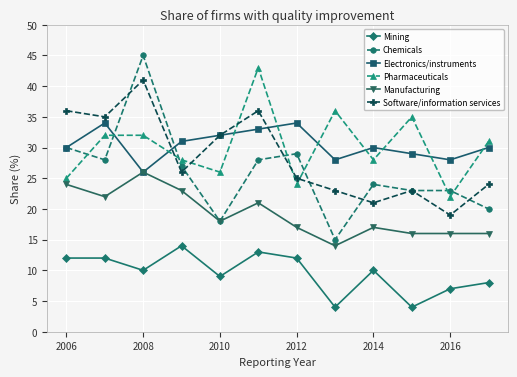

What are all the series names shown in the legend?

Mining, Chemicals, Electronics/instruments, Pharmaceuticals, Manufacturing, Software/information services